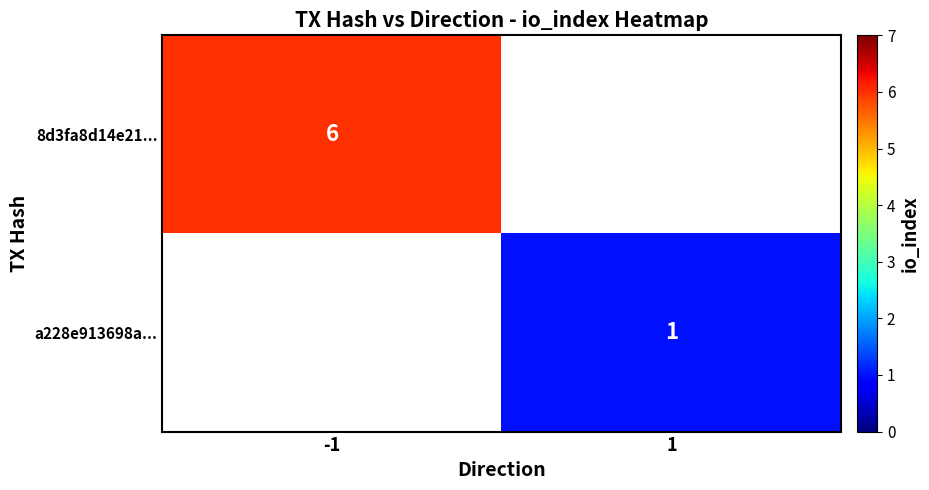

Is the value of 8d3fa8d14e21... at -1 greater than the value of a228e913698a... at 1?

Yes